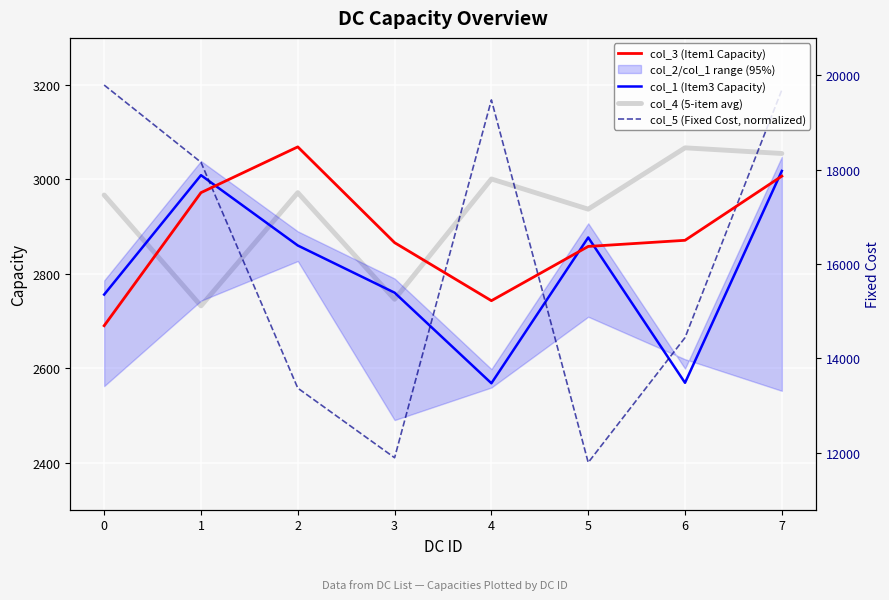

Between which two adjacent categories do col_5 (Fixed Cost, normalized) and col_3 (Item1 Capacity) first intersect?

1 and 2